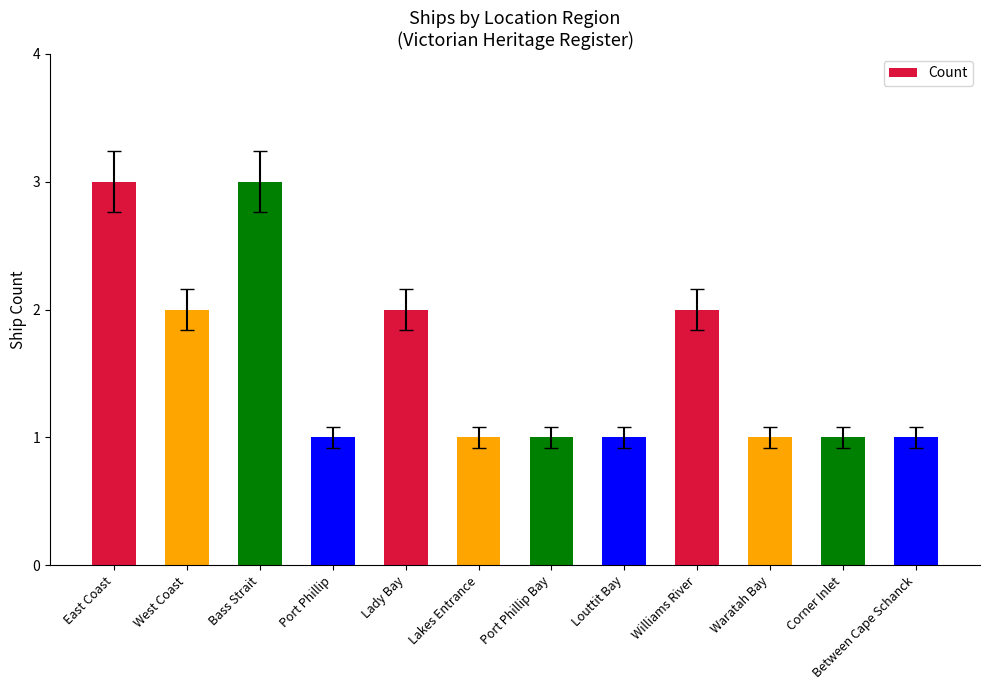

What position from the left is Bass Strait?

3